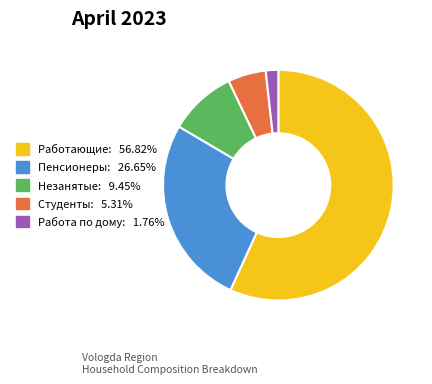

Is there any slice that represents more than half of the pie?

Yes